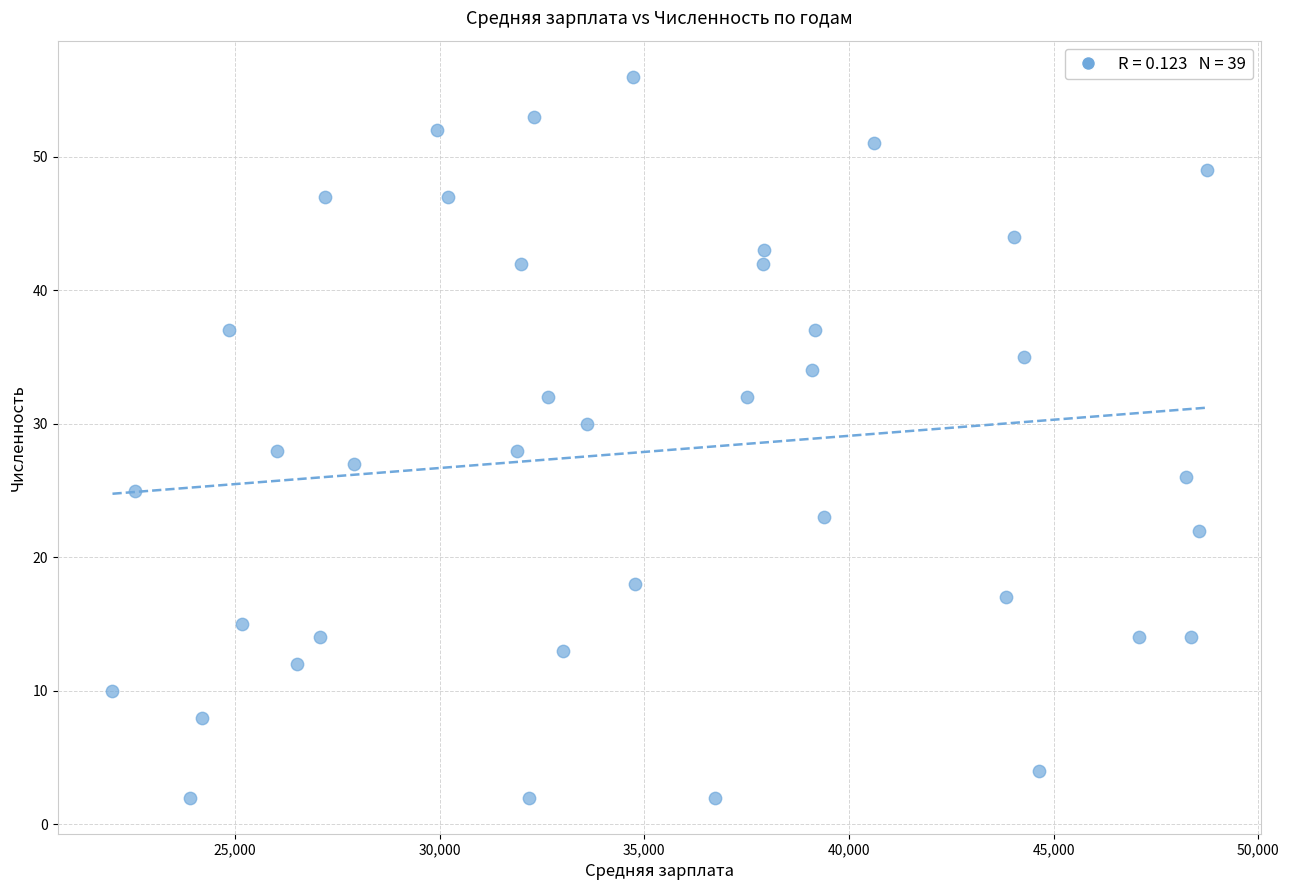

What is the range of X values (max minus min)?

26728